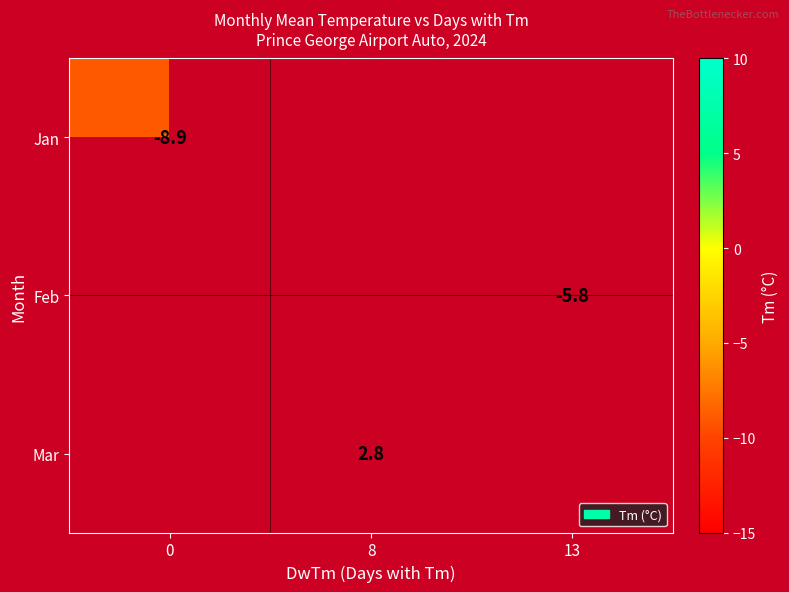

What is the smallest value displayed?

-8.9